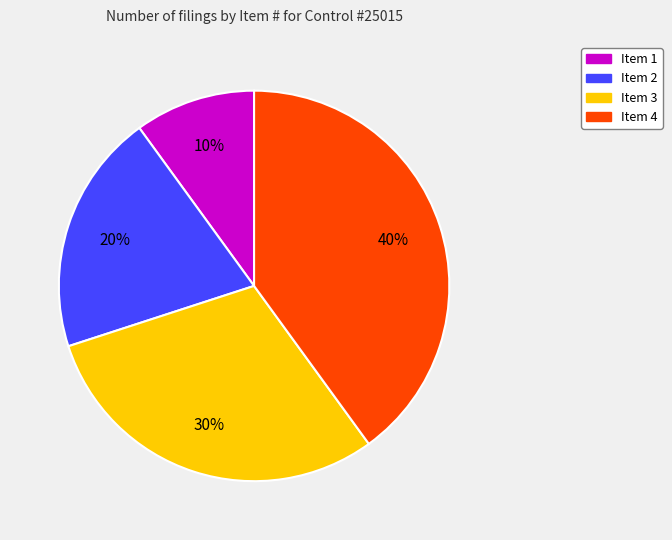

Does any single category account for the majority?

No